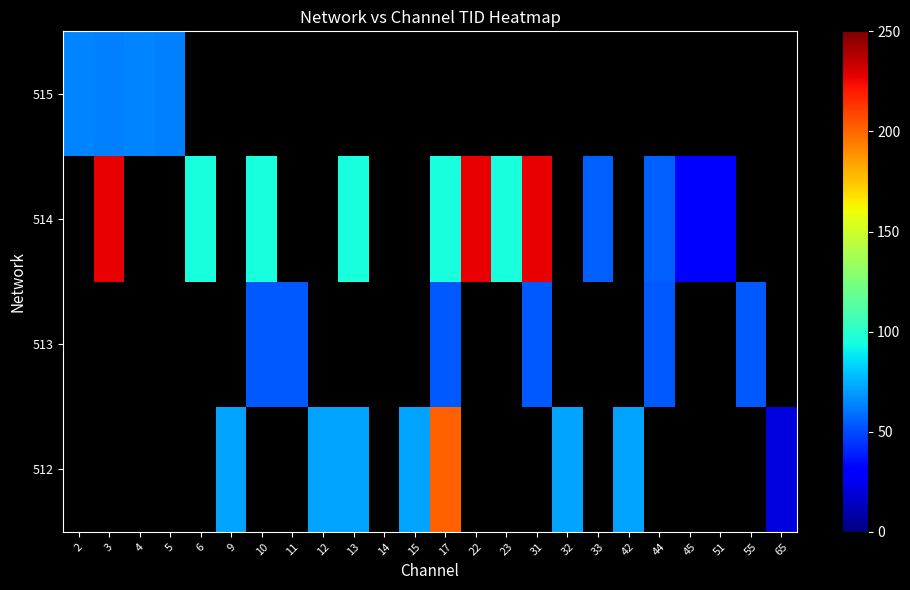

Which label corresponds to the largest value in the chart?

3